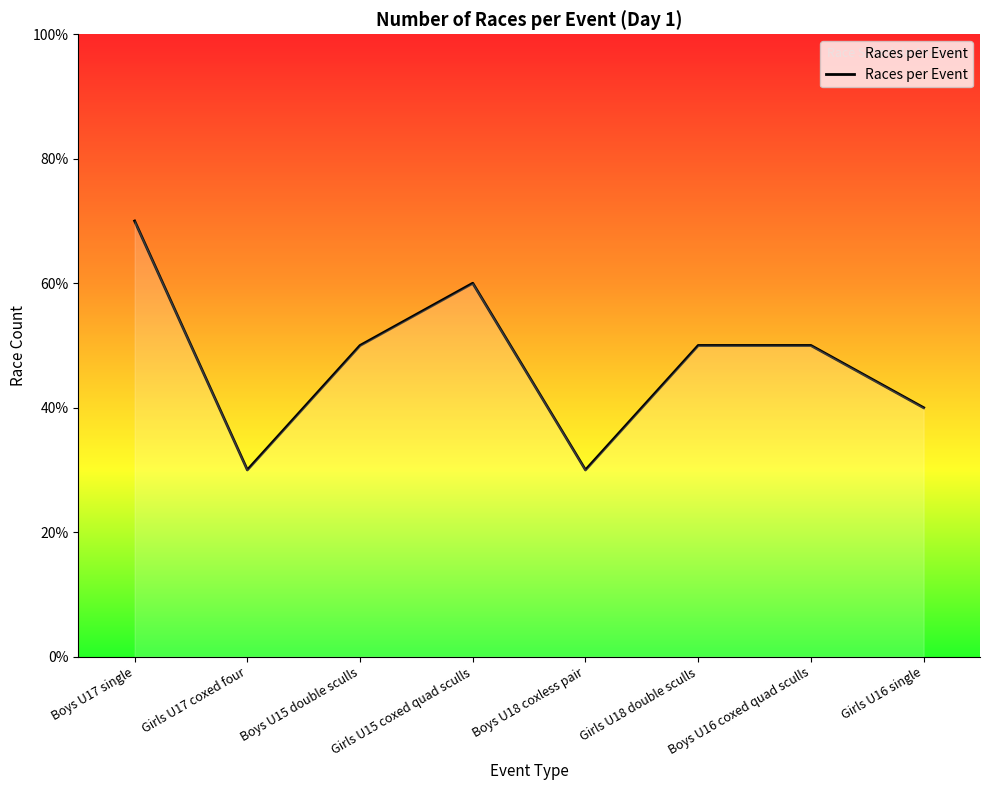

Which has a higher value, Boys U16 coxed quad sculls or Girls U18 double sculls?

Boys U16 coxed quad sculls